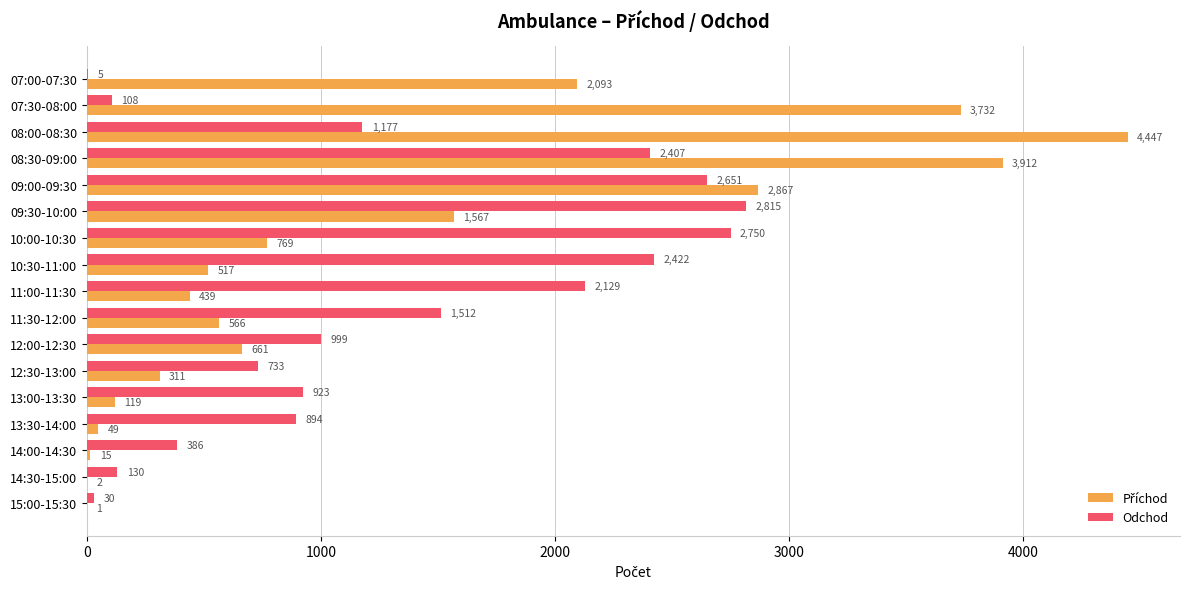

Is it true that Odchod equals 2815 at 09:30-10:00?

True